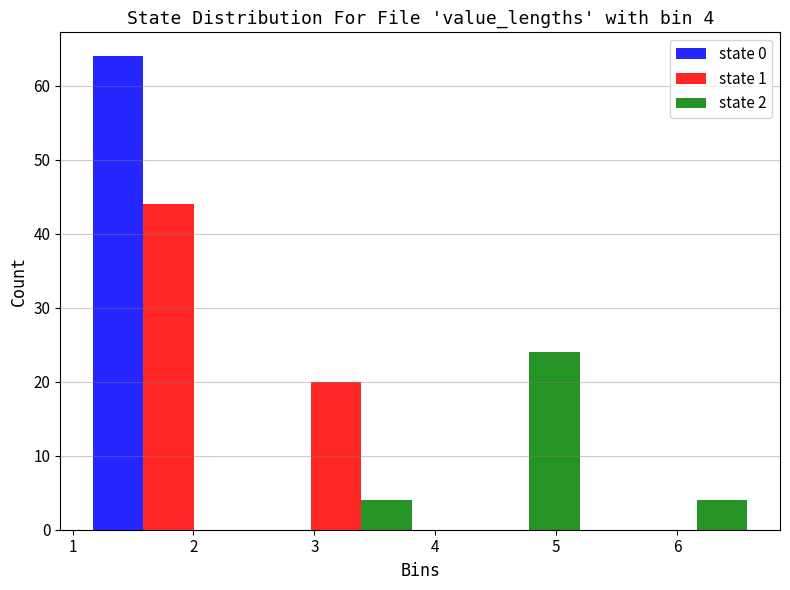

In the state 0 series, which range on the x-axis has the tallest bar?

1.1 to 2.5